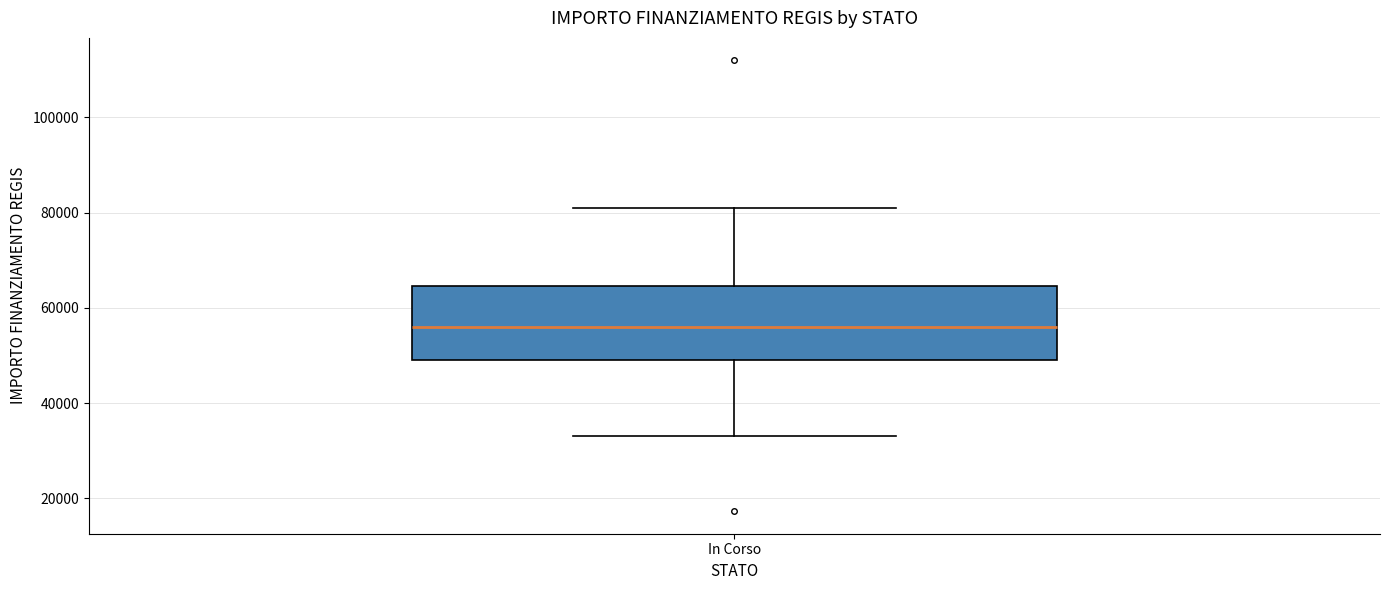

Transcribe this box plot: give where the median line is, the range the box spans, and where the two whiskers end, as read against the y-axis. The values are not printed on the chart, so give them approximately, as read against the axis.

median 56000, box 50000 to 64000, whiskers 32000 to 80000